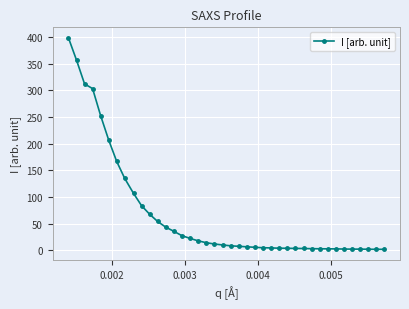

What is the greatest value displayed?

398.6